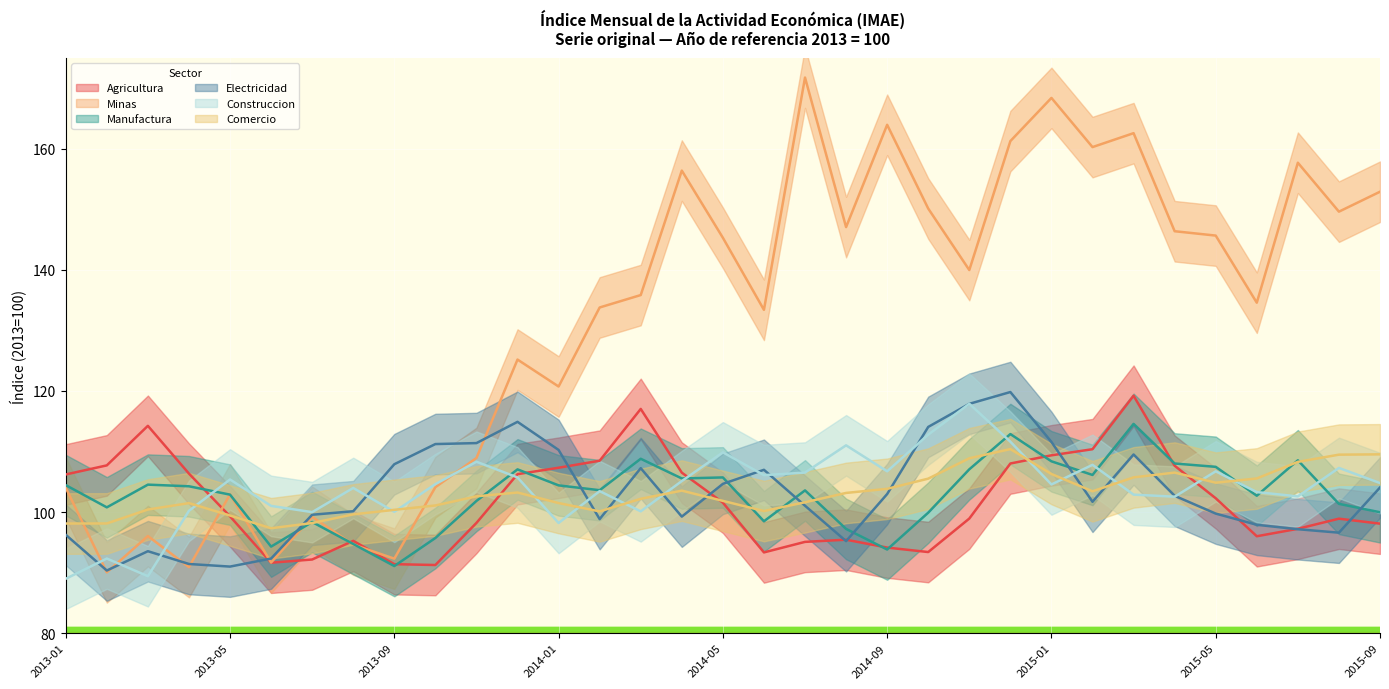

How many data points in Minas are less than 135?

16